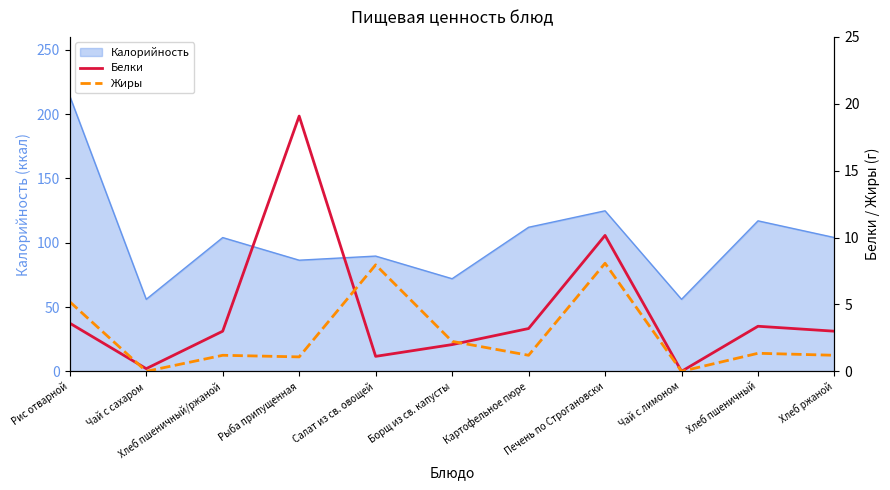

What position from the left is Борщ из св. капусты?

6